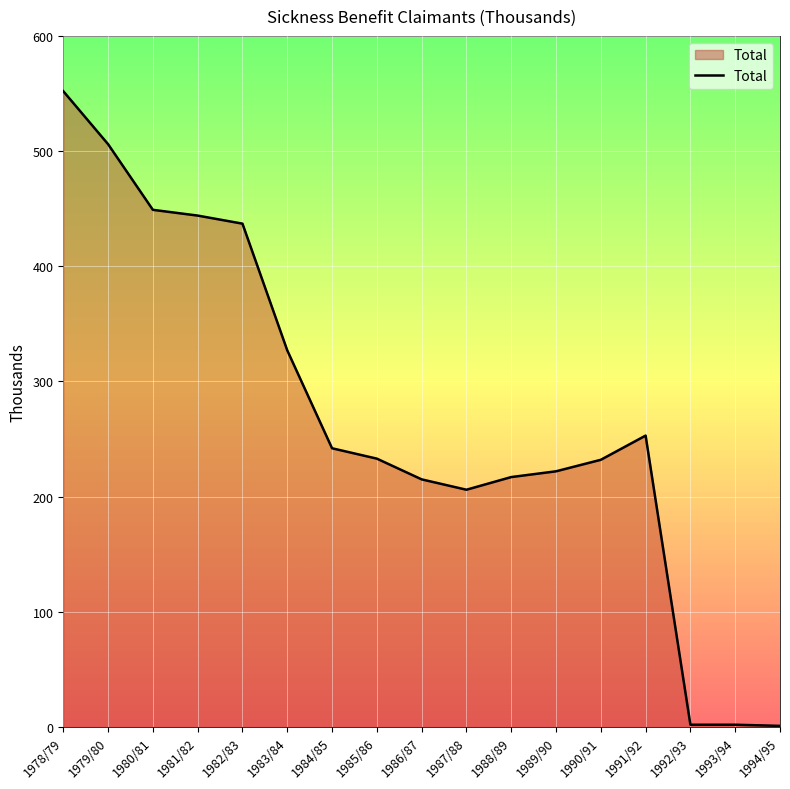

At which label is the value closest to 276?

1991/92